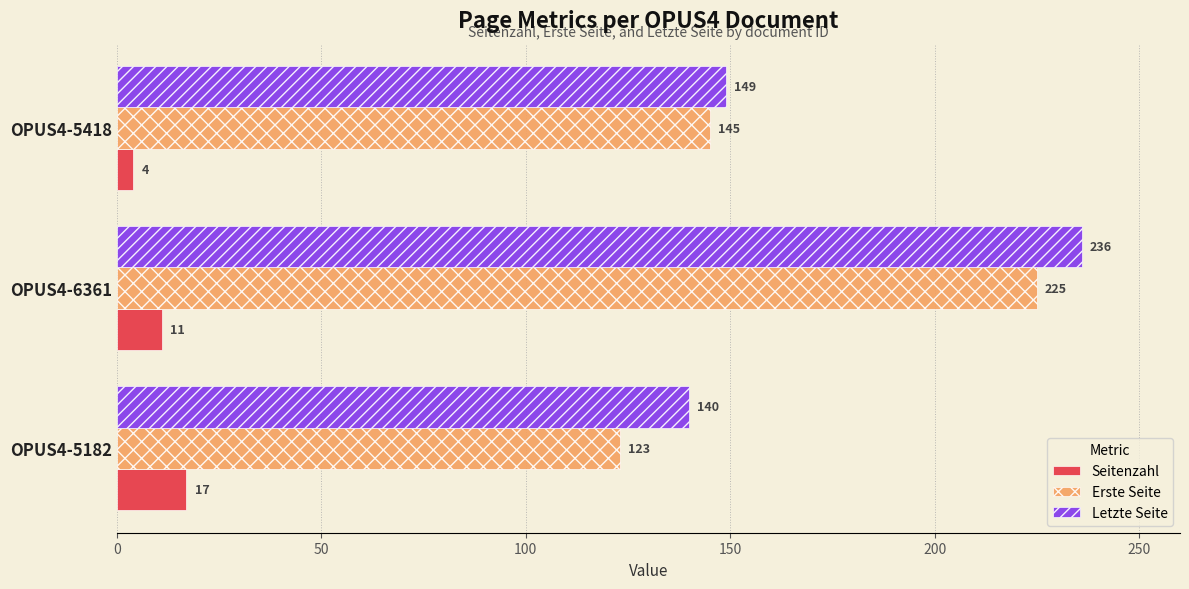

At which label is Erste Seite closest to 174?

OPUS4-5418